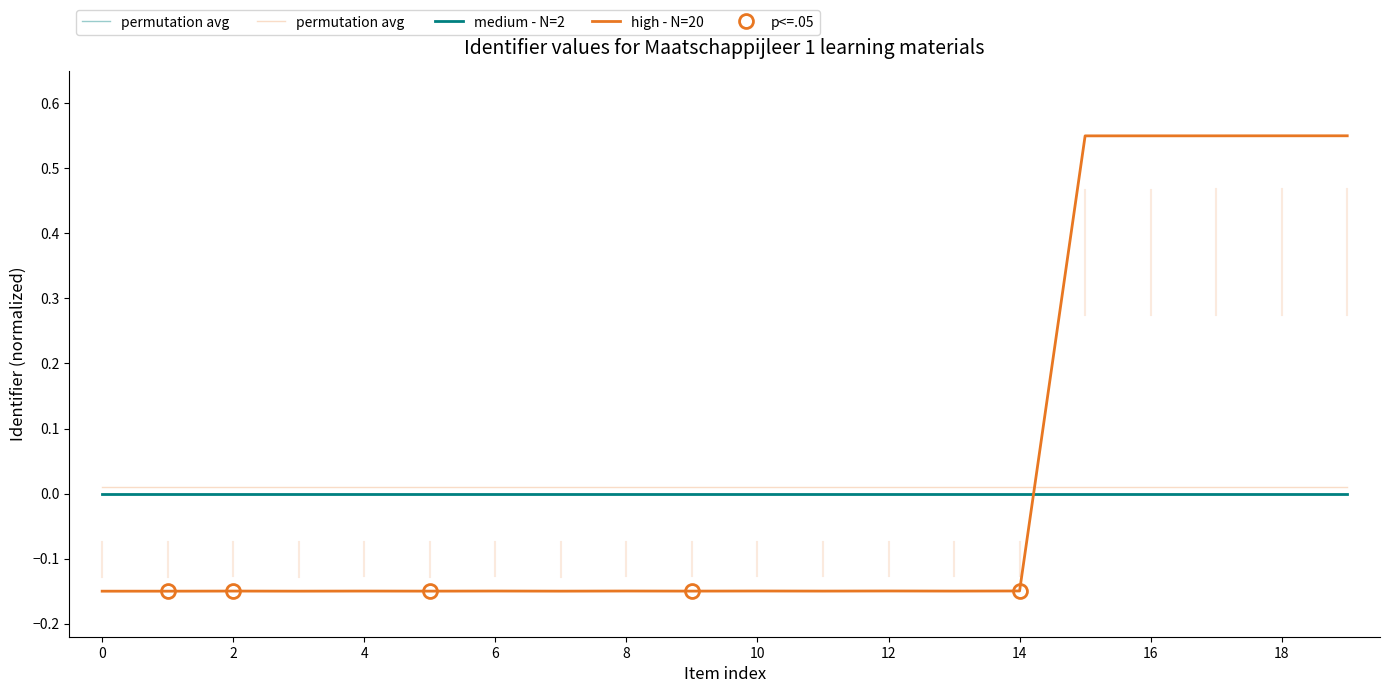

Which series has the widest spread of values?

high - N=20